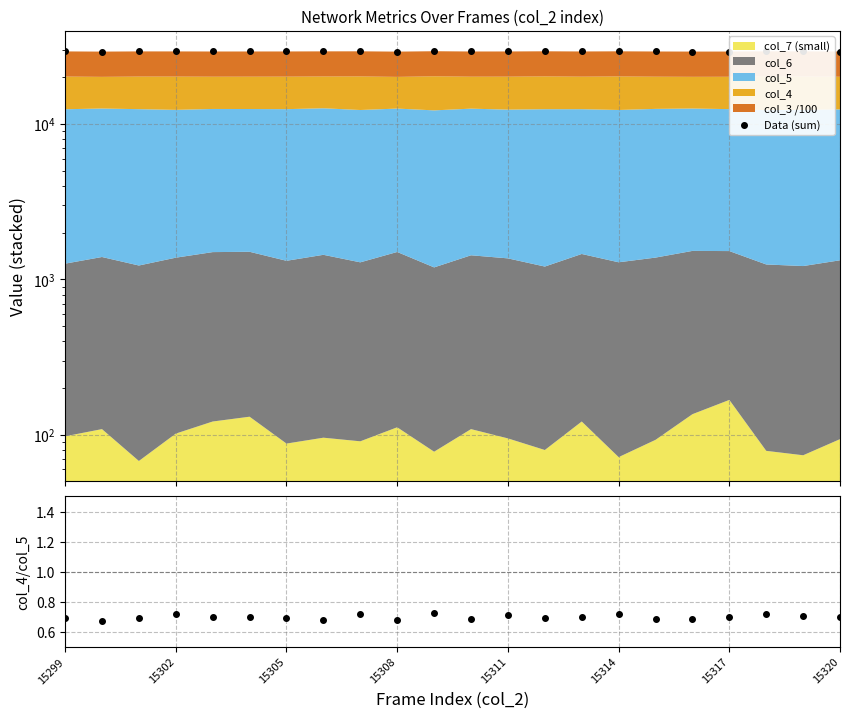

Is the value of col_4 / col_5 at 19 greater than the value of Data (sum) at 16?

No